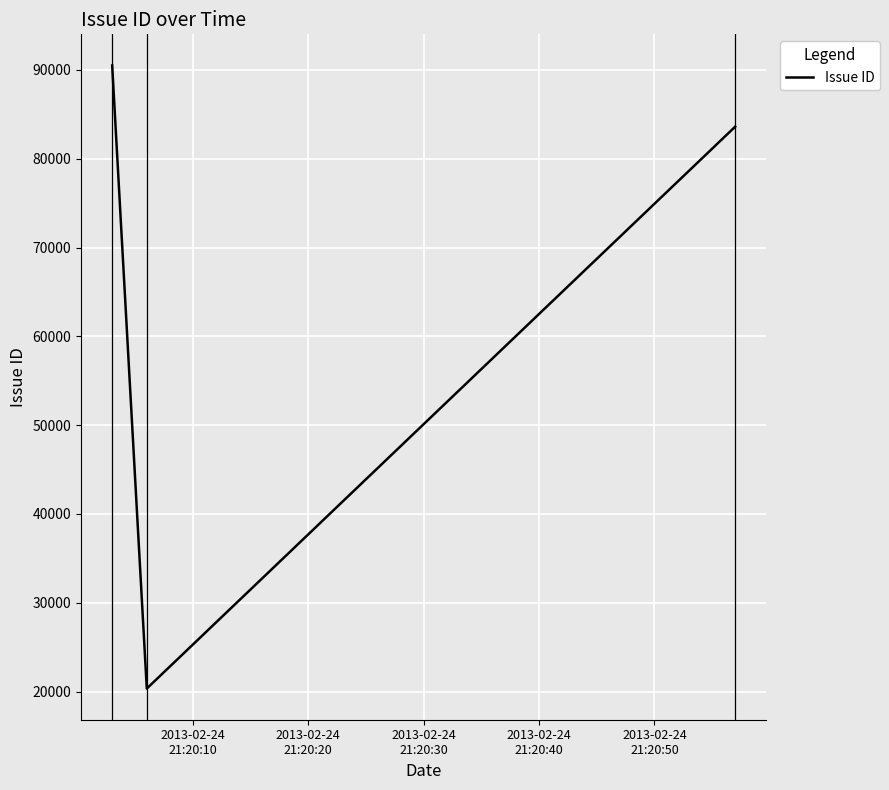

What is the difference between the maximum and minimum values?

70156